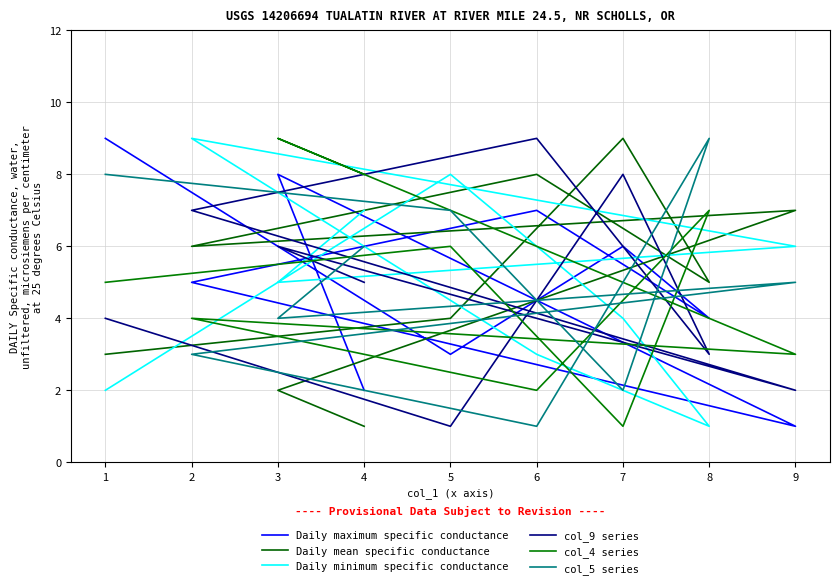

In col_5 series, how many points are higher than both neighbors (excluding endpoints)?

2